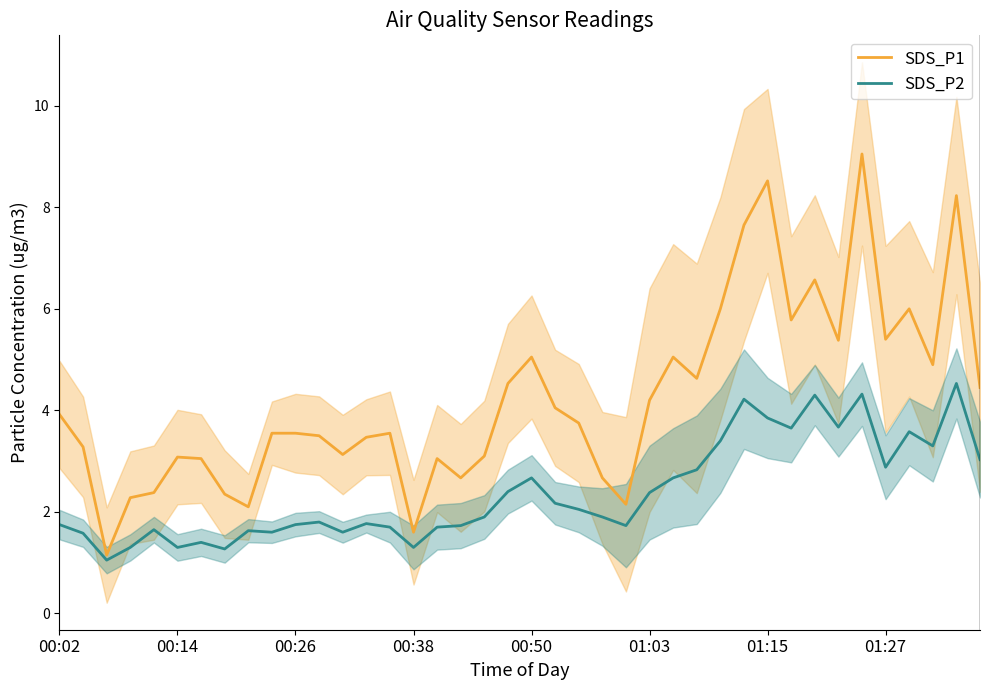

What are all the series names shown in the legend?

SDS_P1, SDS_P2